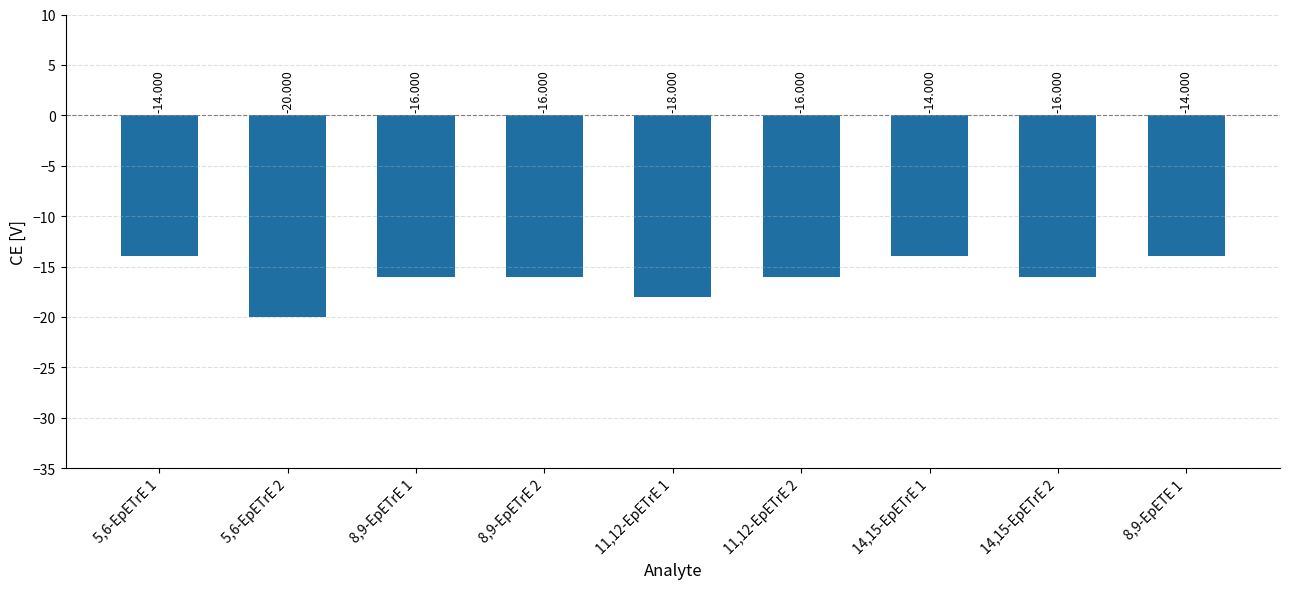

Rank the categories by value from lowest to highest.

5,6-EpETrE 2, 11,12-EpETrE 1, 8,9-EpETrE 1, 8,9-EpETrE 2, 11,12-EpETrE 2, 14,15-EpETrE 2, 5,6-EpETrE 1, 14,15-EpETrE 1, 8,9-EpETE 1